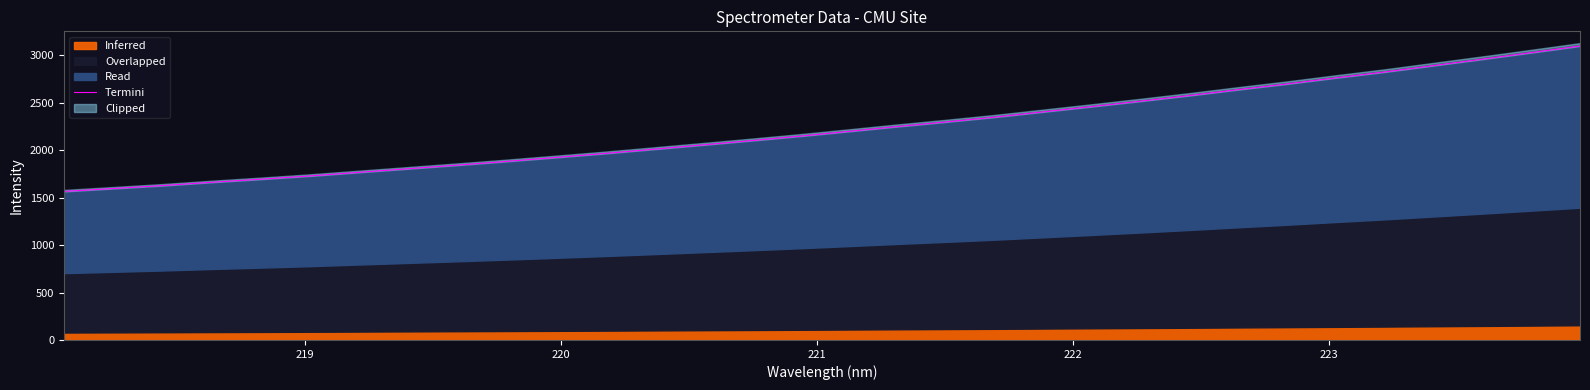

What is the maximum value shown in the chart?

3098.8